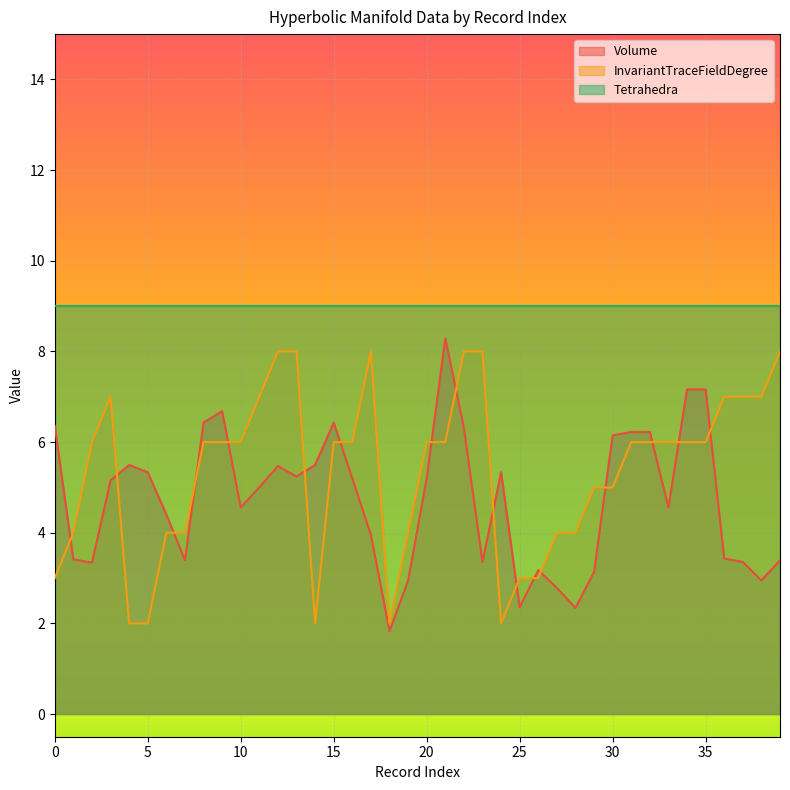

True or false: Volume and InvariantTraceFieldDegree cross at least once.

True